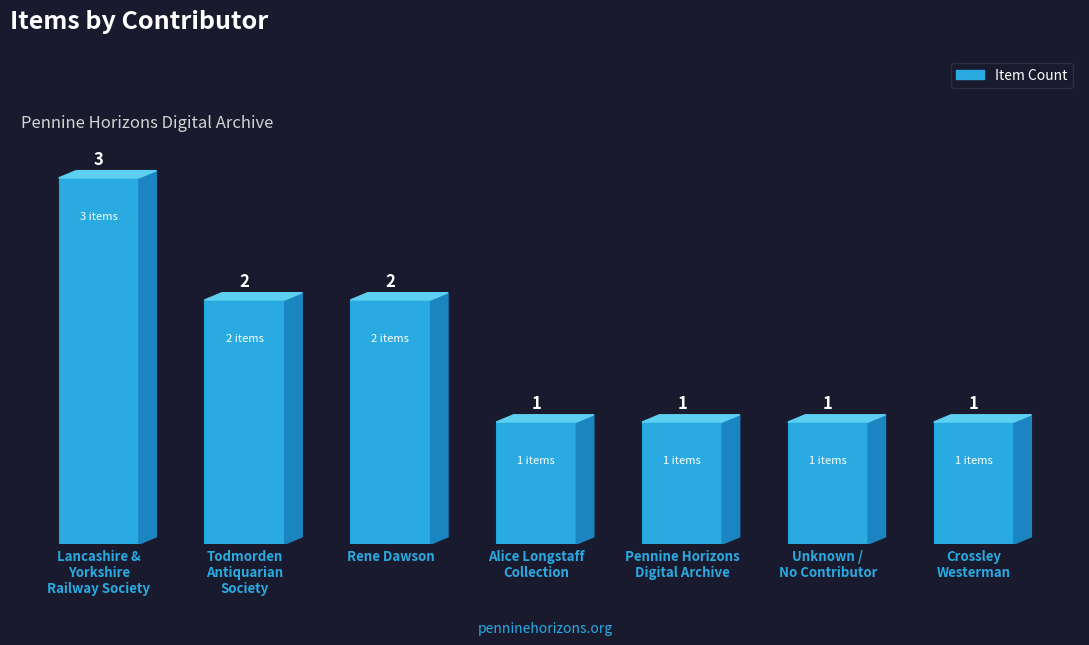

Read the value at Lancashire &
Yorkshire
Railway Society.

3